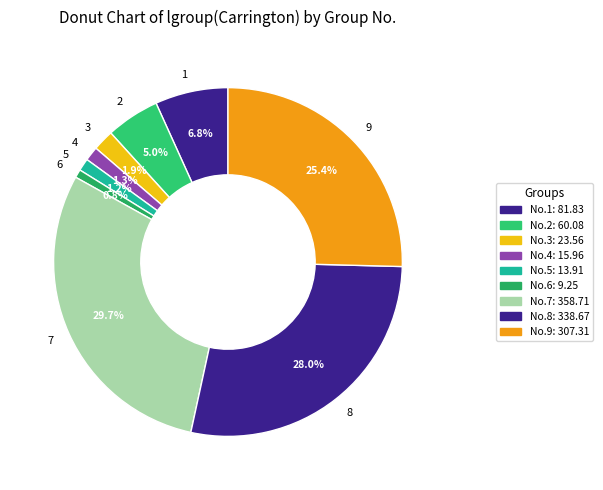

Count the number of slices in the pie.

9